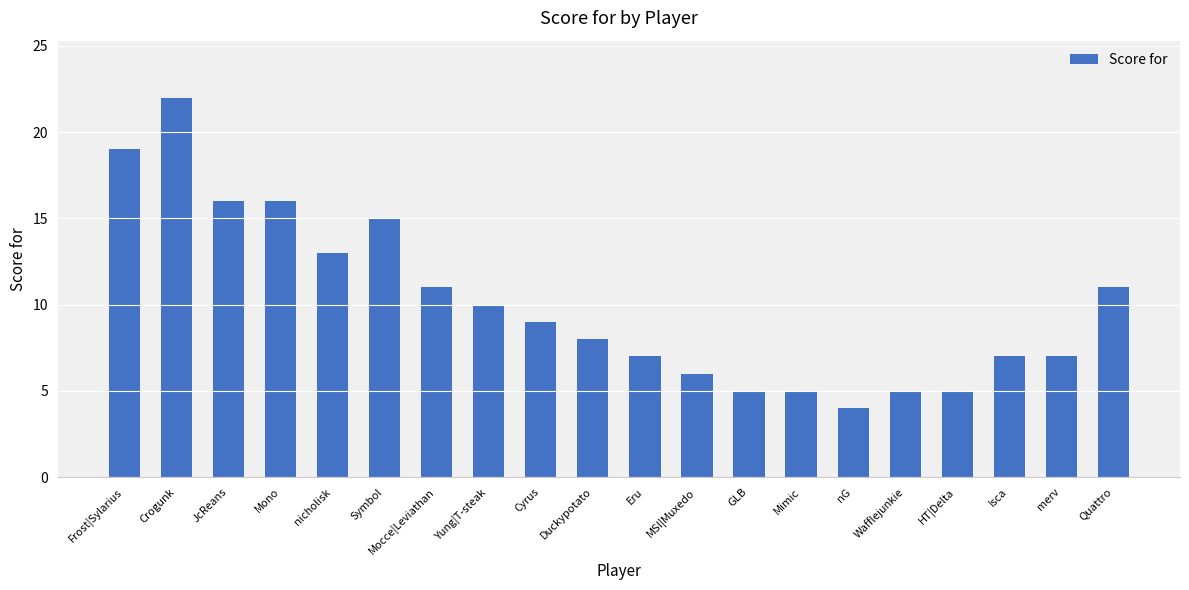

How many data points are less than 9?

10